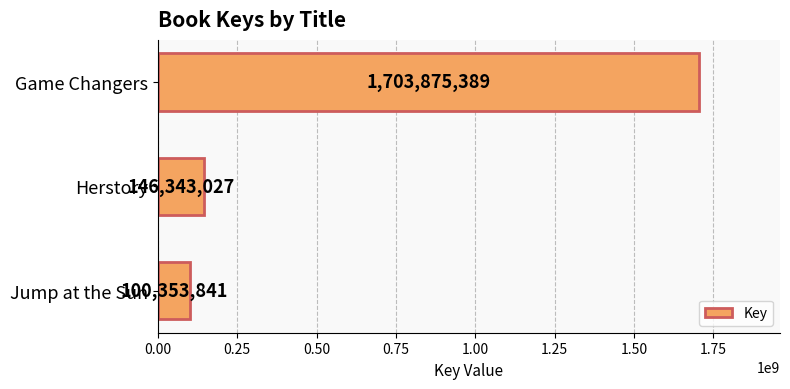

What is the difference between the maximum and minimum values?

1603521548